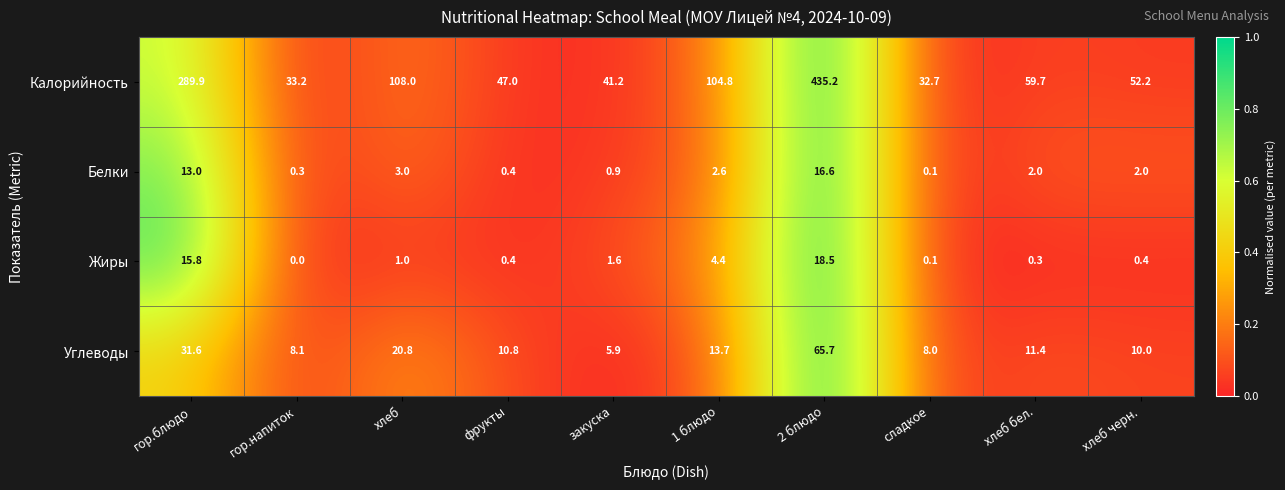

At which category does the chart reach its peak across all series?

2 блюдо